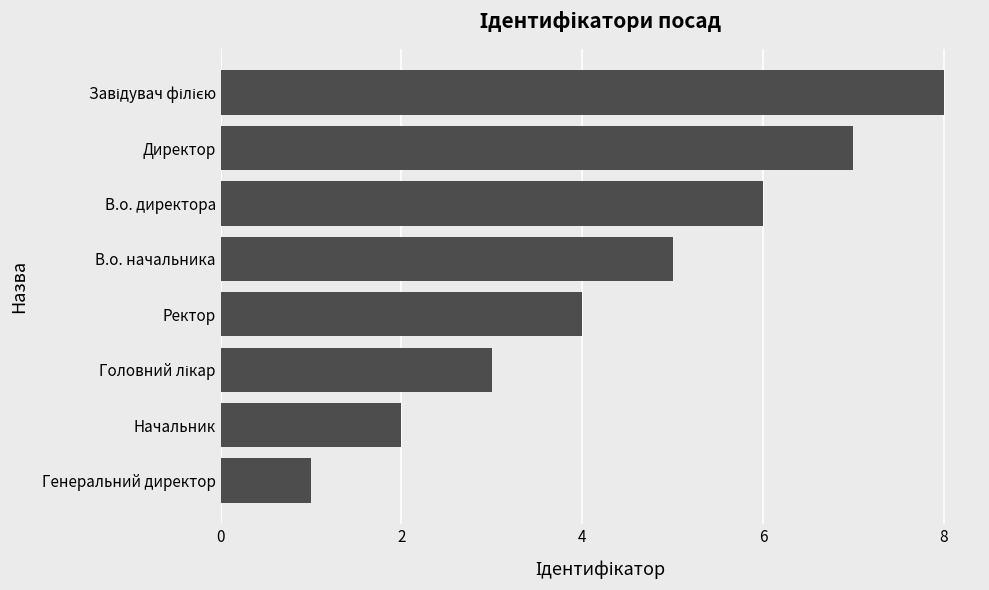

Is it true that the value at Генеральний директор is 1?

True